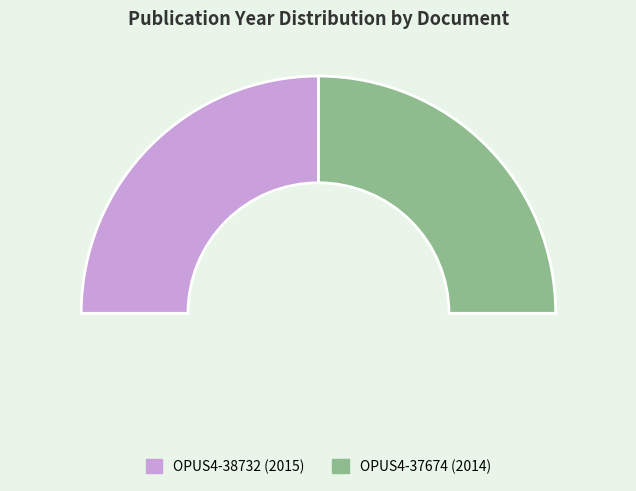

Between OPUS4-37674 and OPUS4-38732, which is larger?

OPUS4-38732